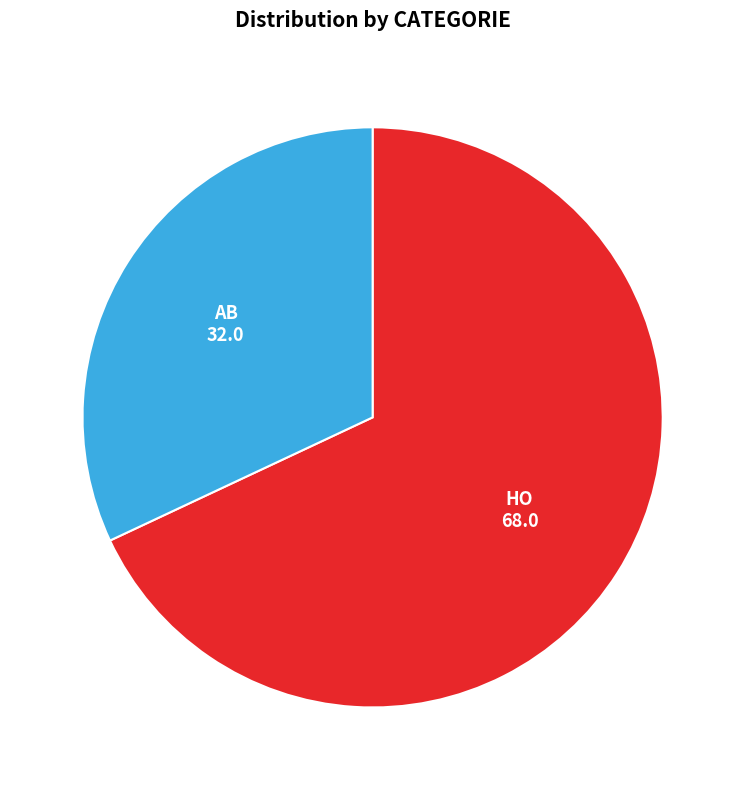

Approximately how many times larger is the value at HO compared to AB?

2.1